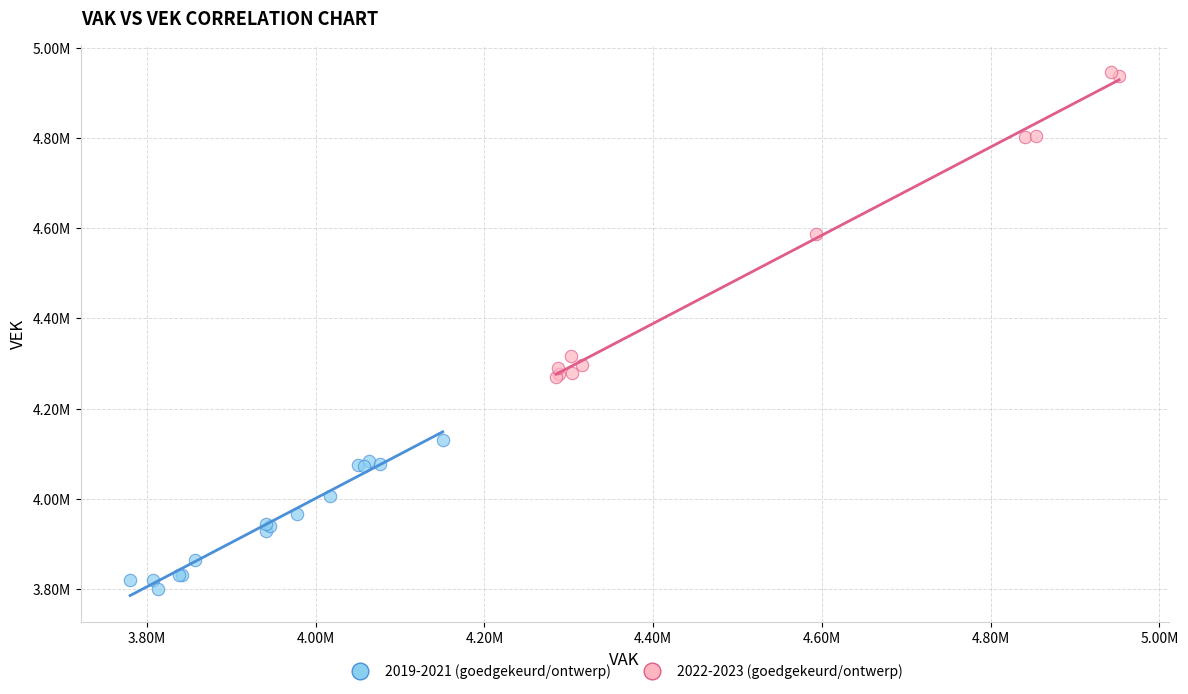

Which series has the widest spread of Y values?

2022-2023 (goedgekeurd/ontwerp)